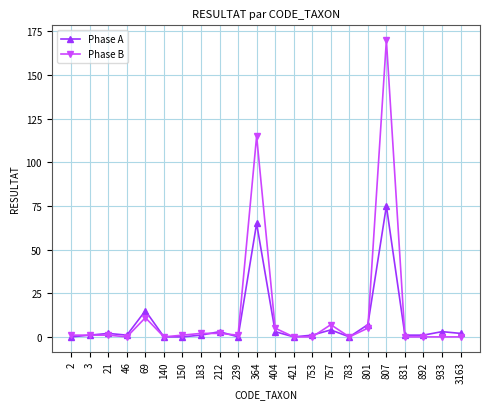

List the series in order of their overall mean, highest first.

Phase B, Phase A